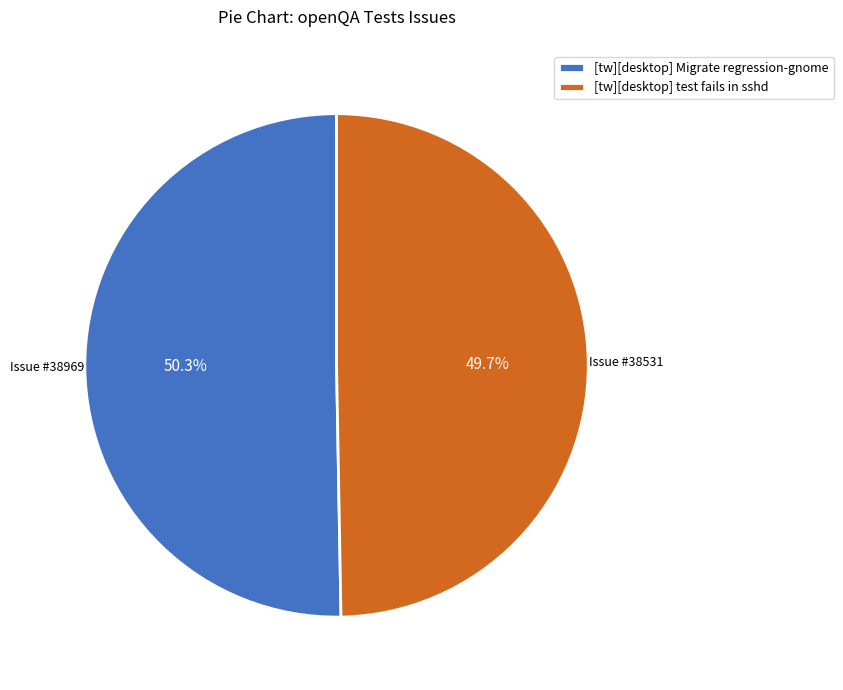

What percentage is the [tw][desktop] Migrate regression-gnome slice, to the nearest percent?

50%